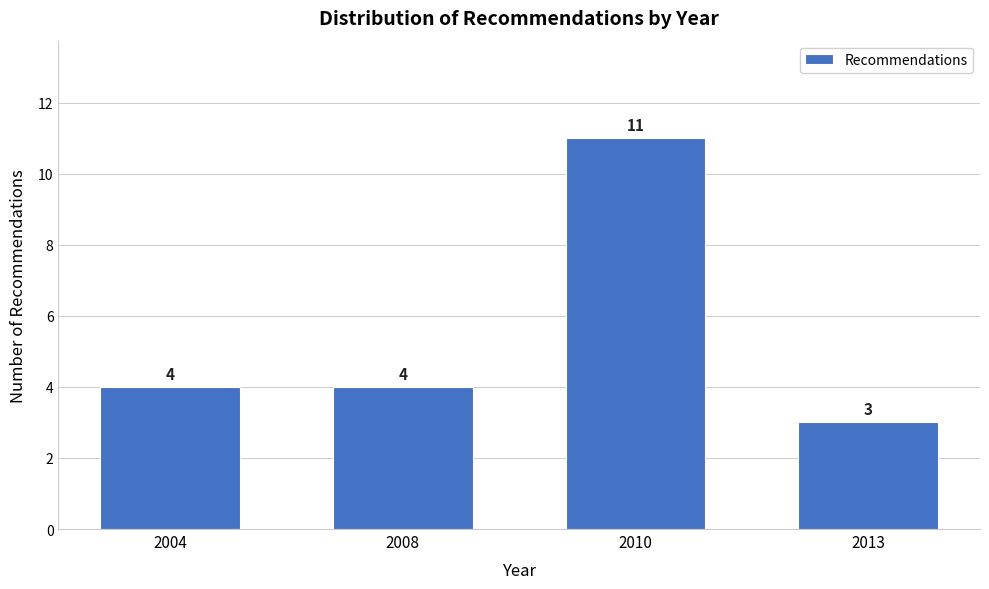

Reading left to right, transcribe all the data shown in this chart.

4	4	11	3